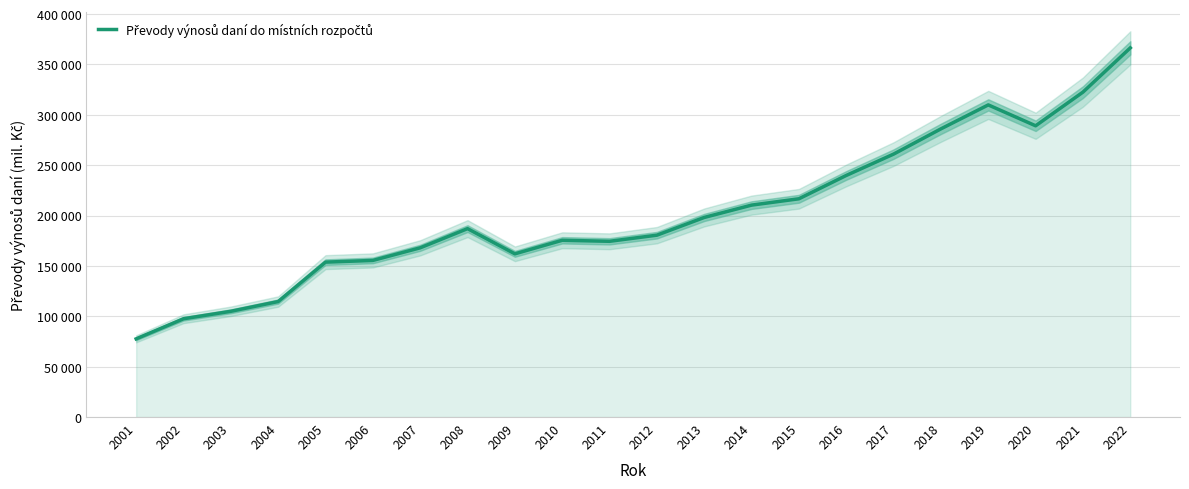

What is the average value?

202353.3